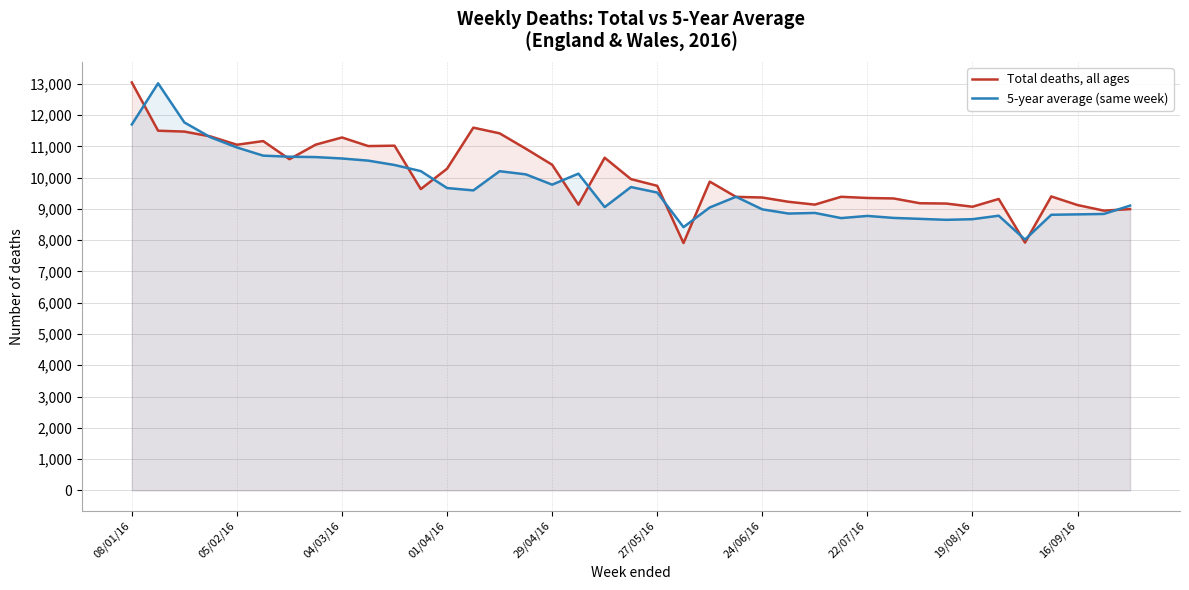

At which label does Total deaths, all ages first exceed 9739?

08/01/16